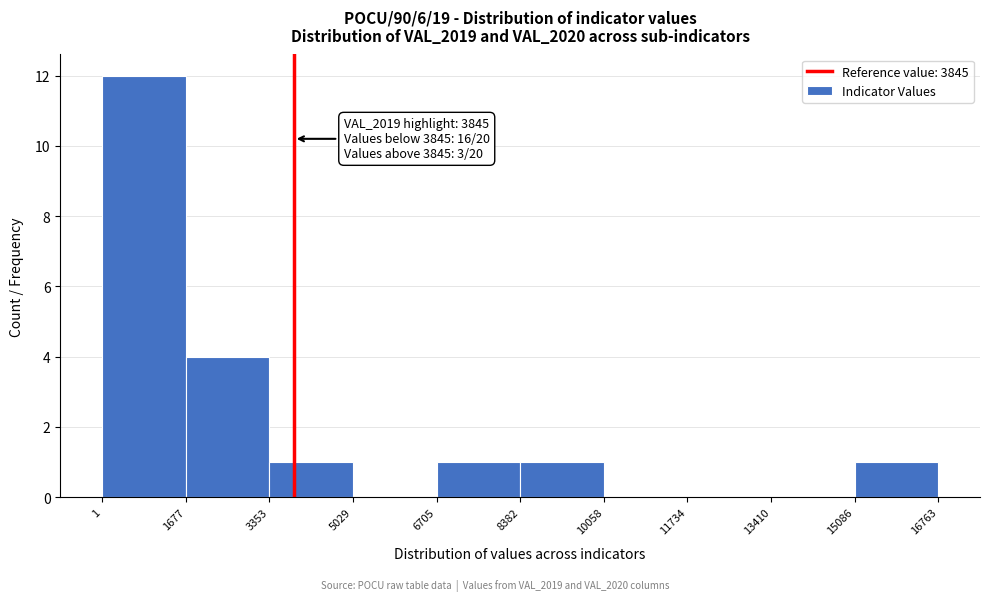

Which range on the x-axis has the tallest bar?

1 to 1677